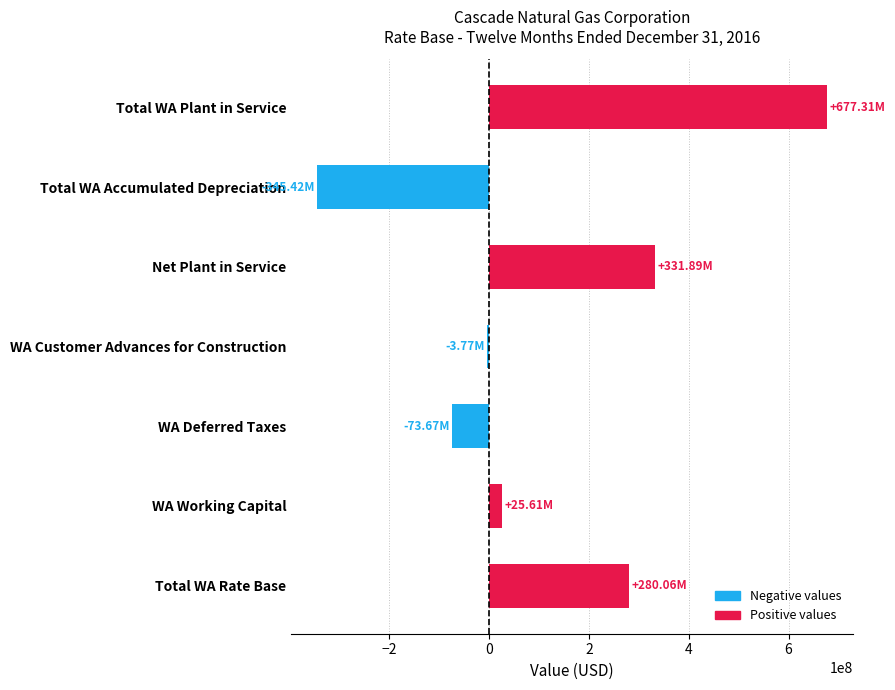

Which label corresponds to the smallest value in the chart?

Total WA Accumulated Depreciation